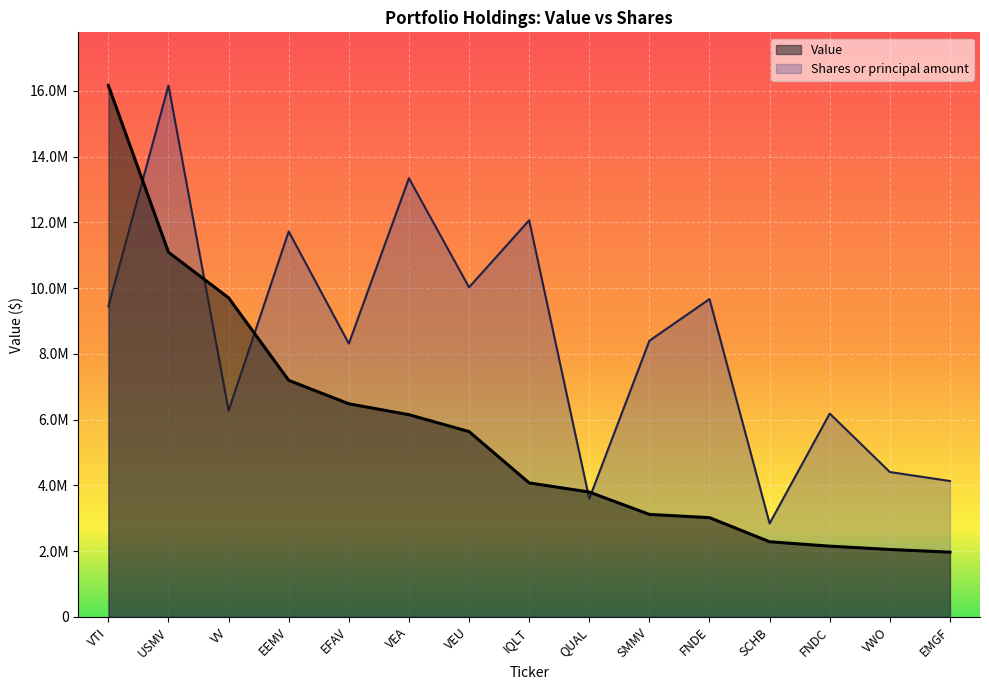

The value of Value at VTI is 16165000.0. True or false?

True